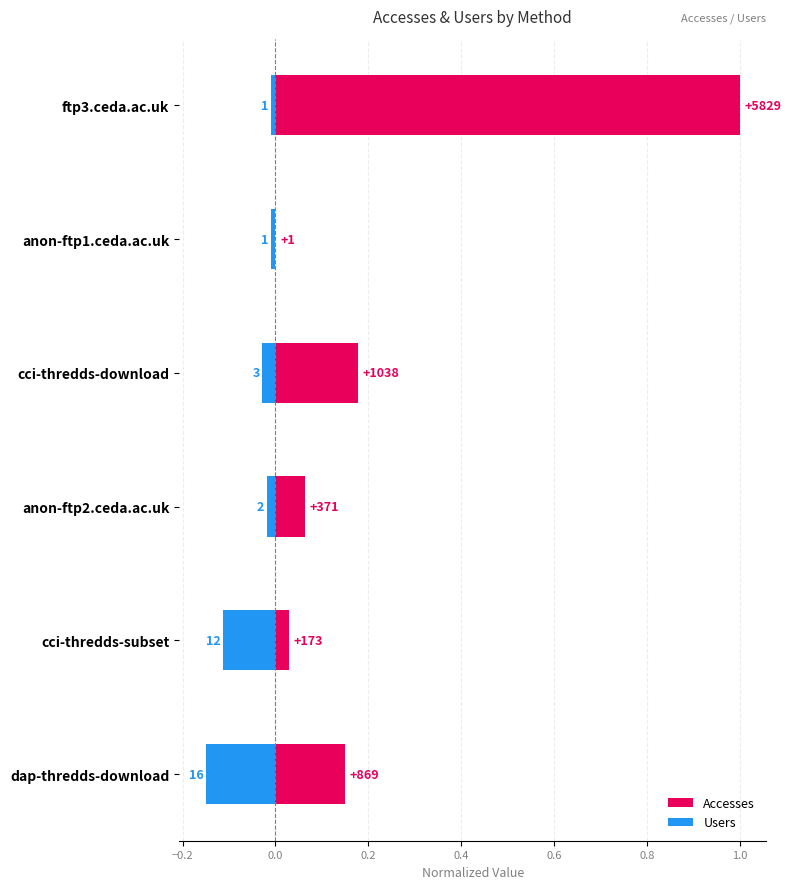

Is it true that Users equals -0.0 at anon-ftp1.ceda.ac.uk?

False